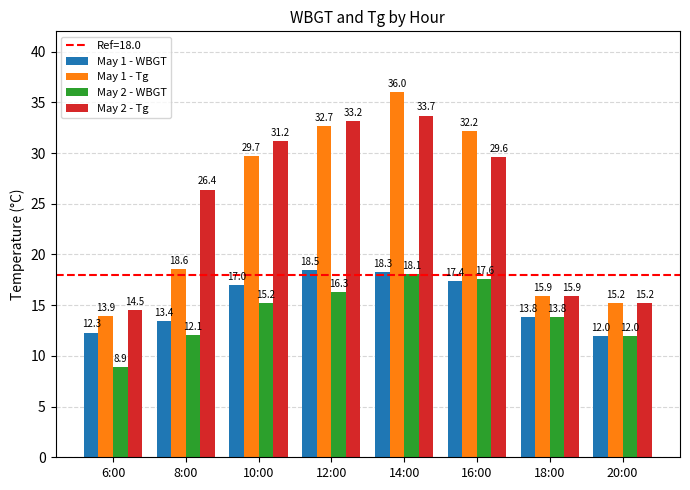

What is the difference between the May 1 - Tg values at 12:00 and 14:00?

3.3